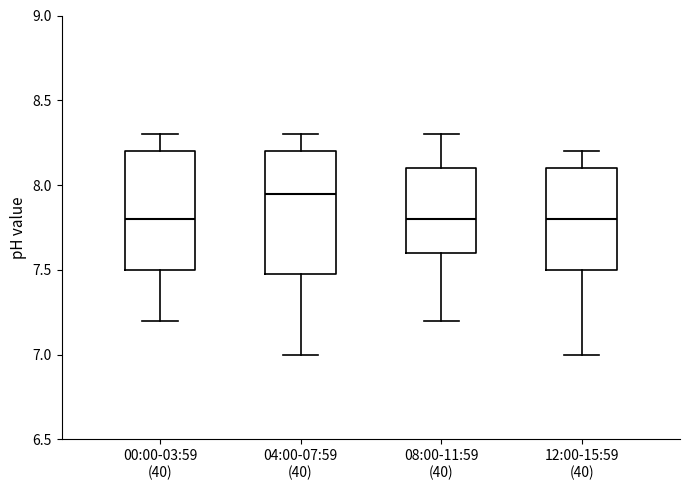

Which box's median line is the highest?

04:00-07:59 (40)